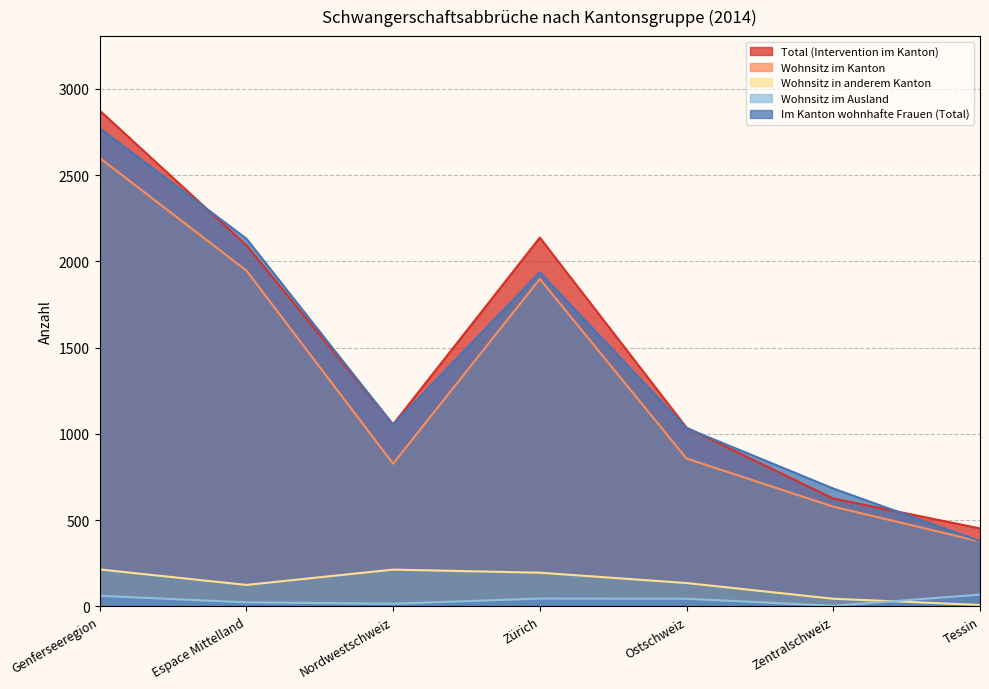

Which category has the highest value in the Wohnsitz im Ausland series?

Tessin